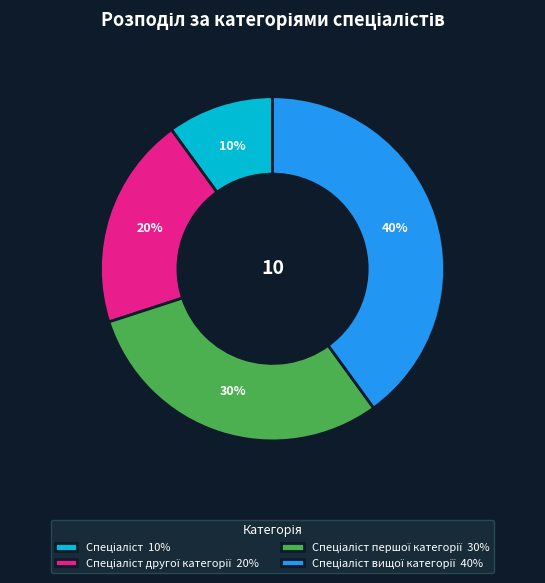

Does any single category account for the majority?

No